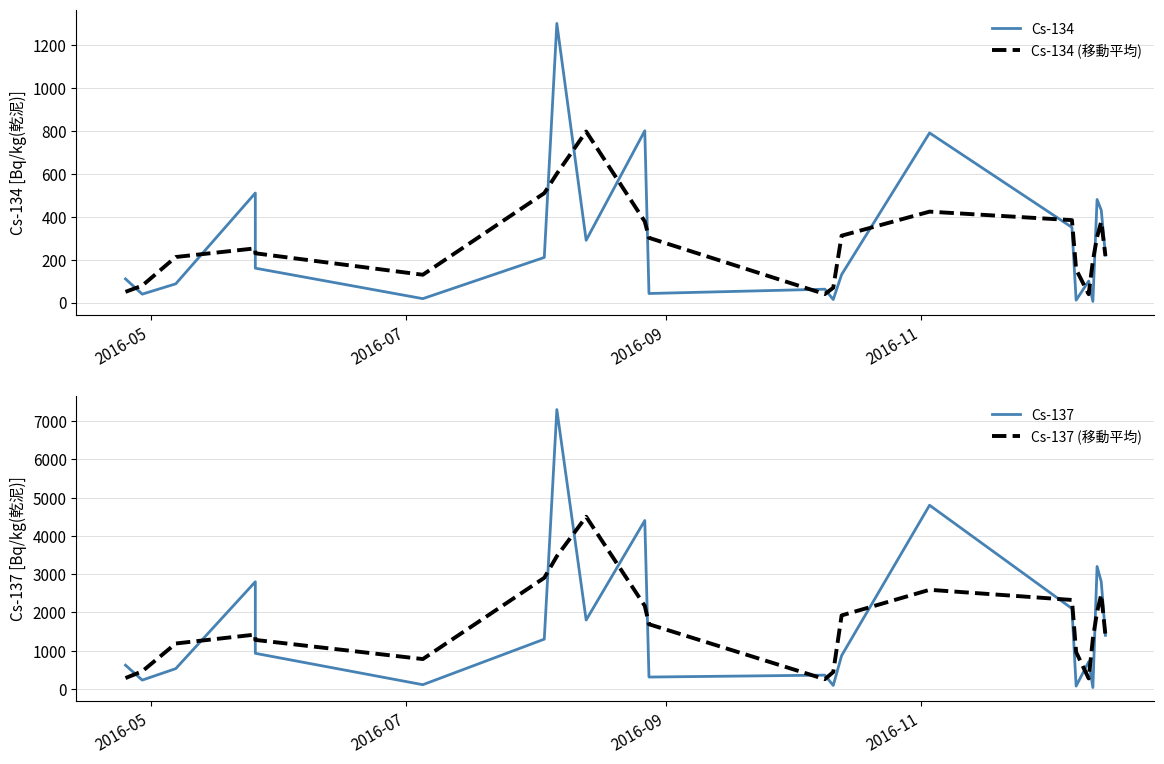

What is the average value of the Cs-134 series?

279.9